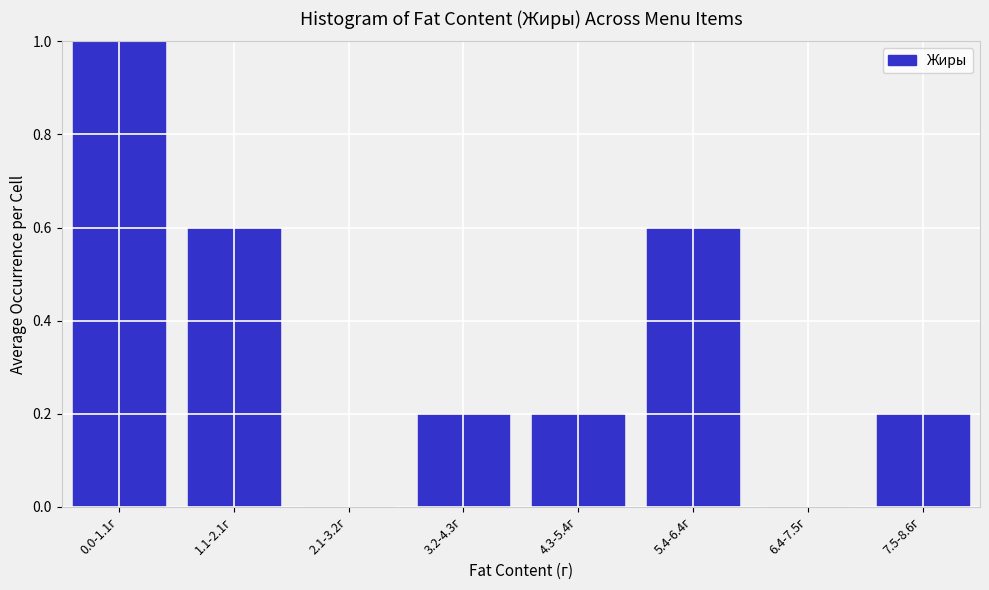

Reading left to right, extract all data points from this chart.

0.0-1.1г=1.0	1.1-2.1г=0.6	2.1-3.2г=0.0	3.2-4.3г=0.2	4.3-5.4г=0.2	5.4-6.4г=0.6	6.4-7.5г=0.0	7.5-8.6г=0.2